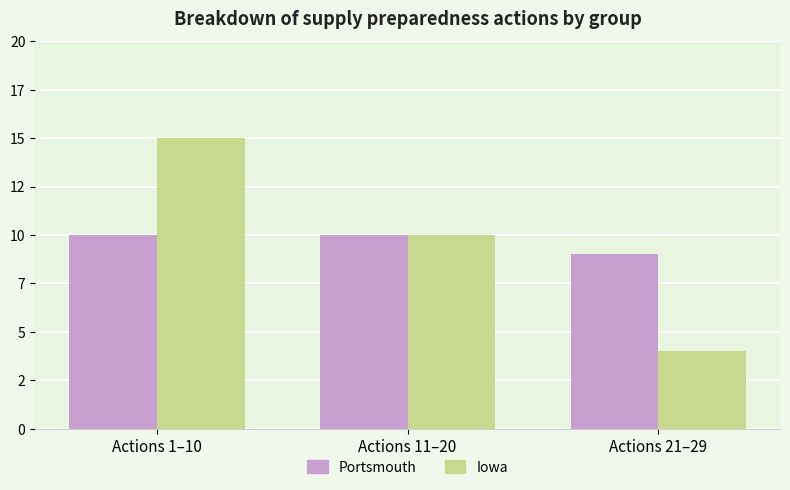

The value of Iowa at Actions 11–20 is 13. True or false?

False